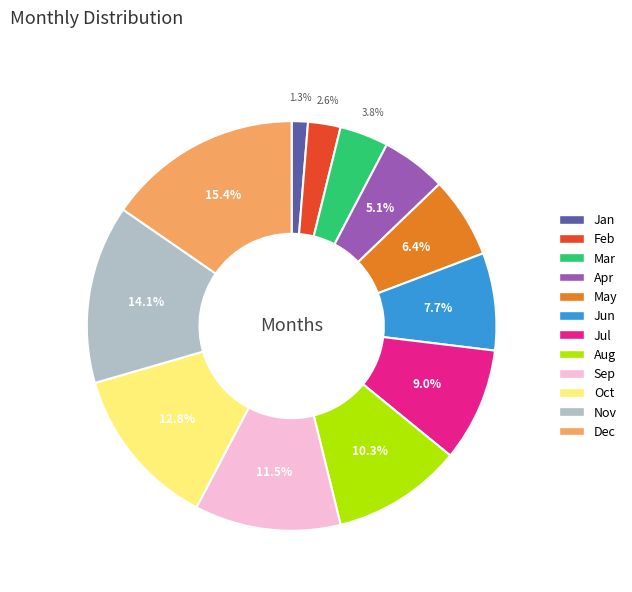

Which slice is the largest?

Dec